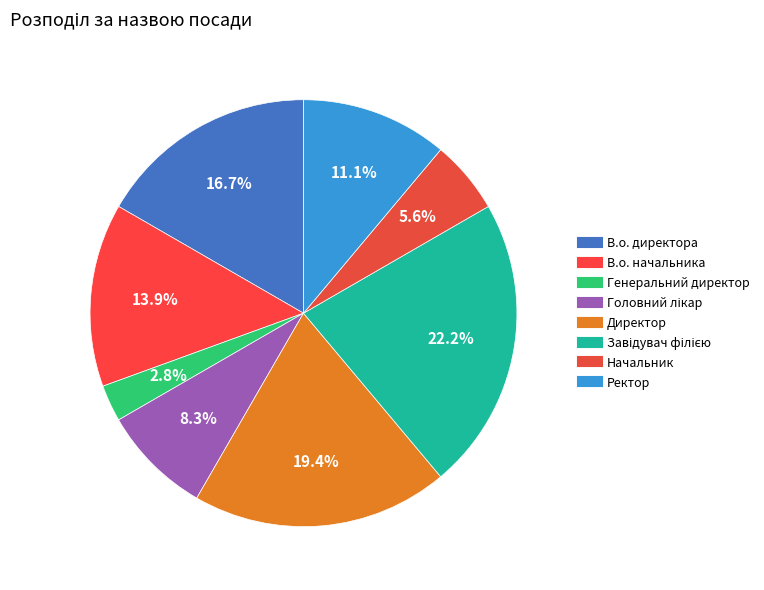

To the nearest percent, what portion does В.о. начальника represent?

14%